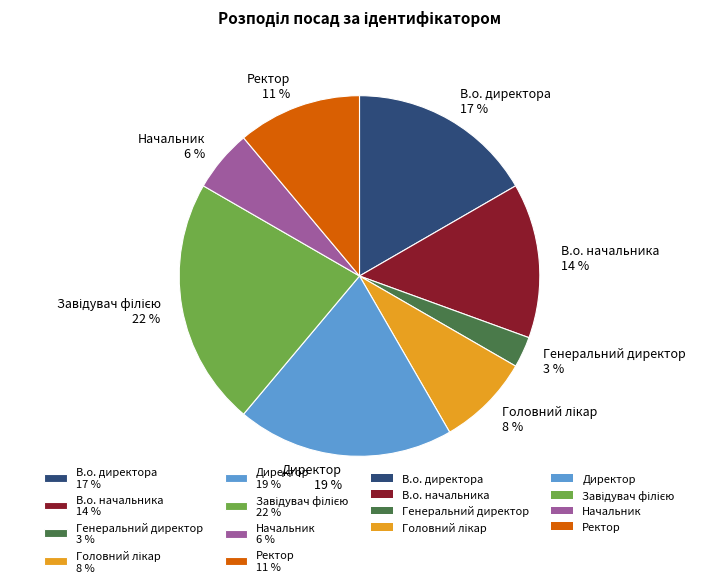

The Начальник 6 % slice represents 6% of the pie. True or false?

True